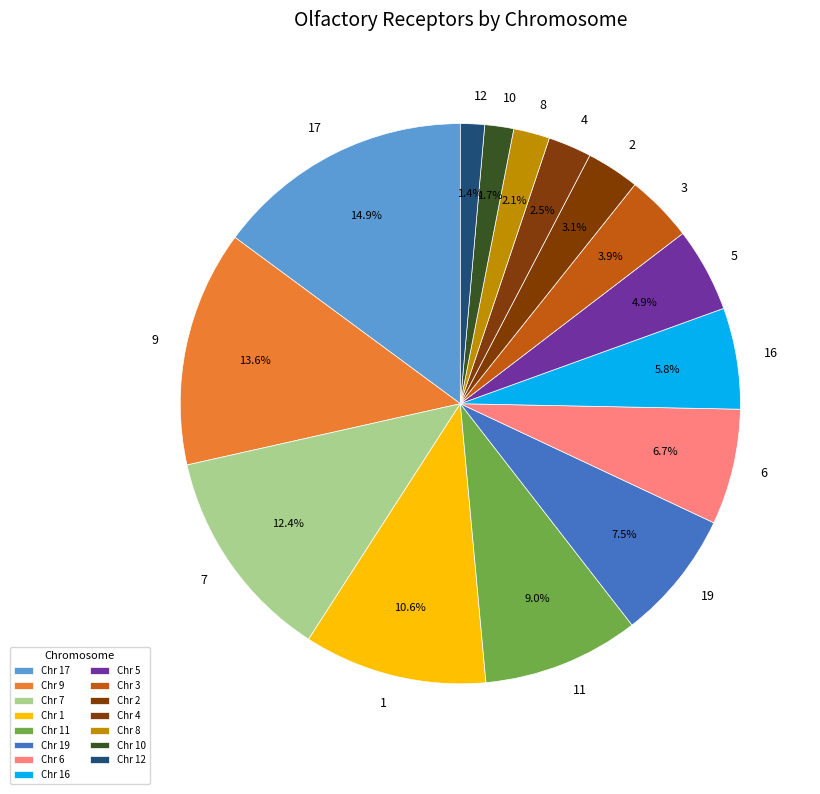

Between 16 and 2, which is larger?

16